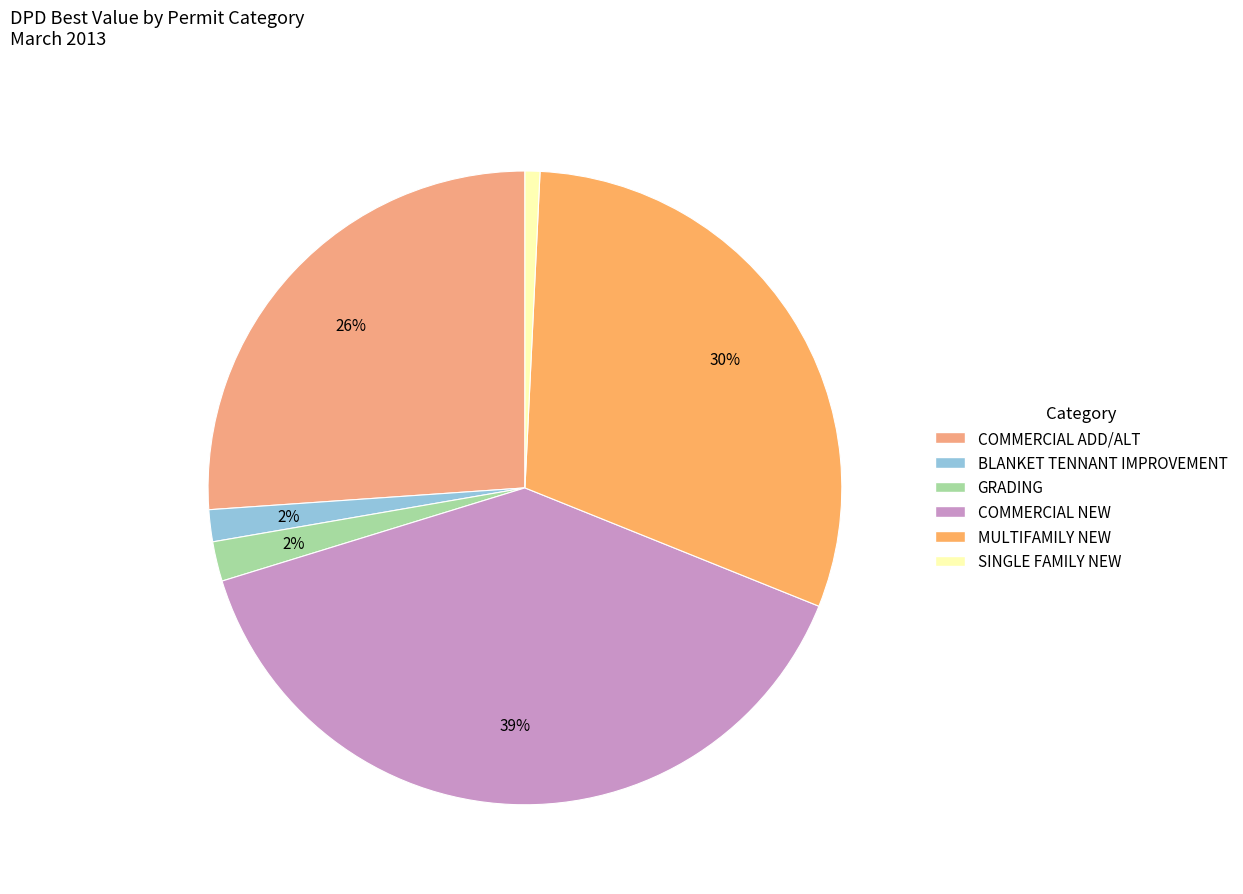

True or false: GRADING accounts for 12% of the total.

False